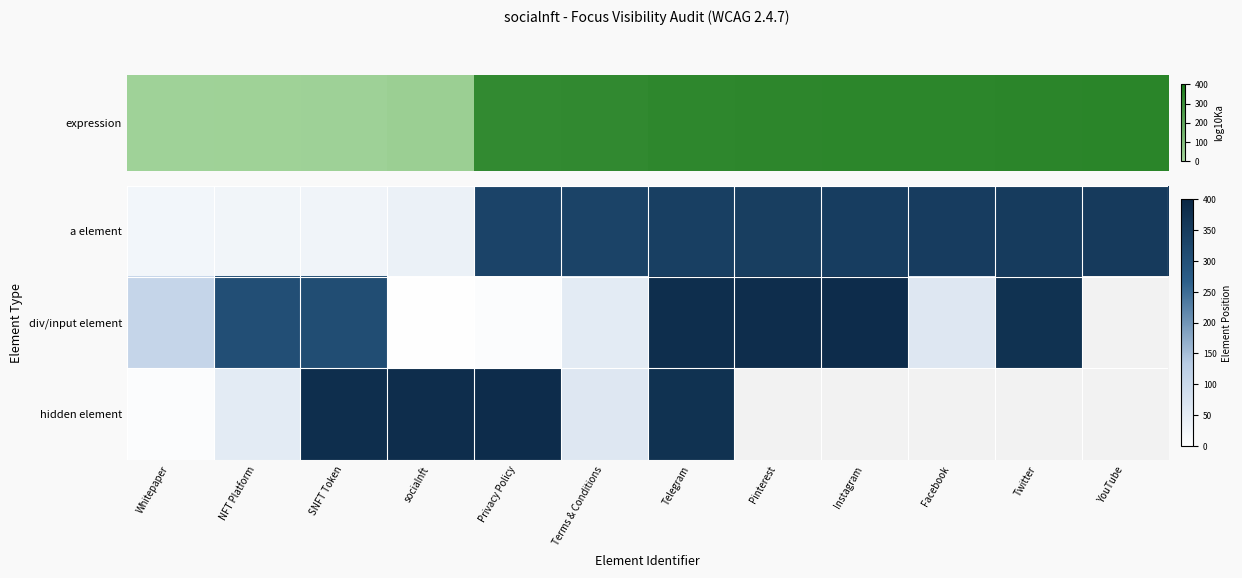

What is the difference between the div/input element values at socialnft and NFT Platform?

304.0